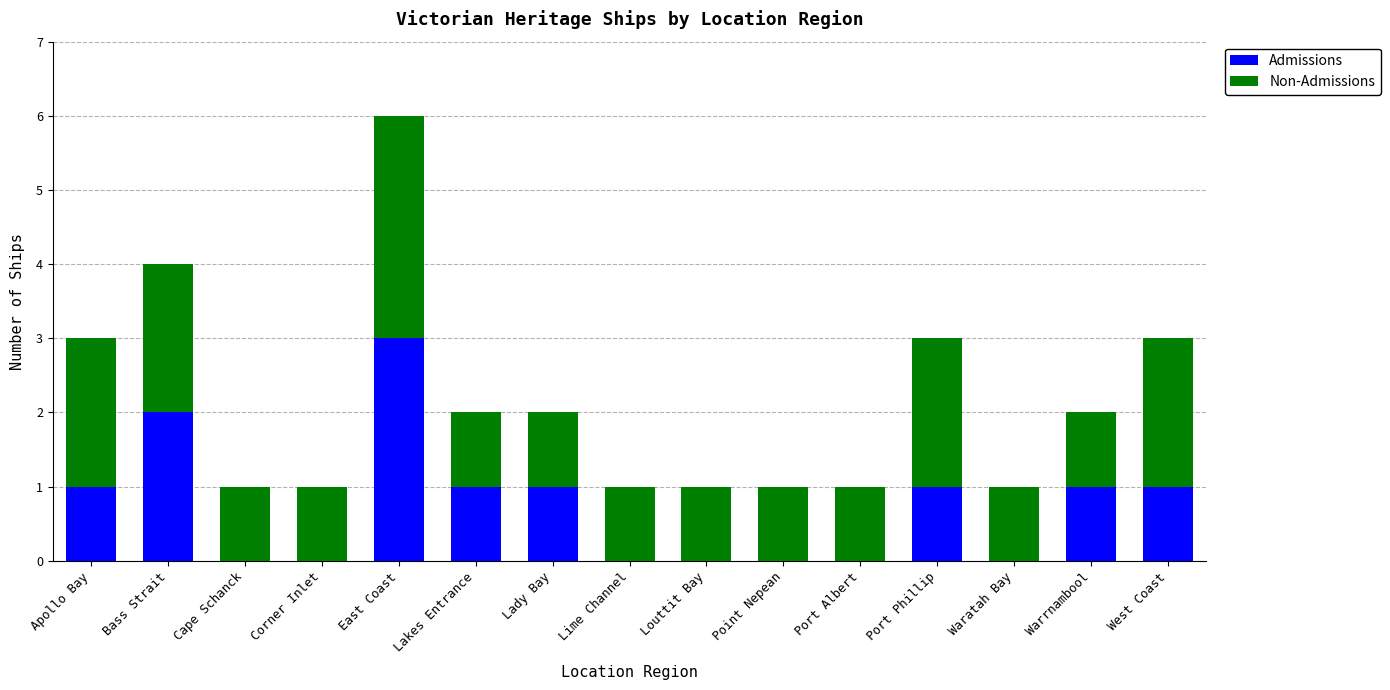

The value of Admissions at Port Albert is 2. True or false?

False